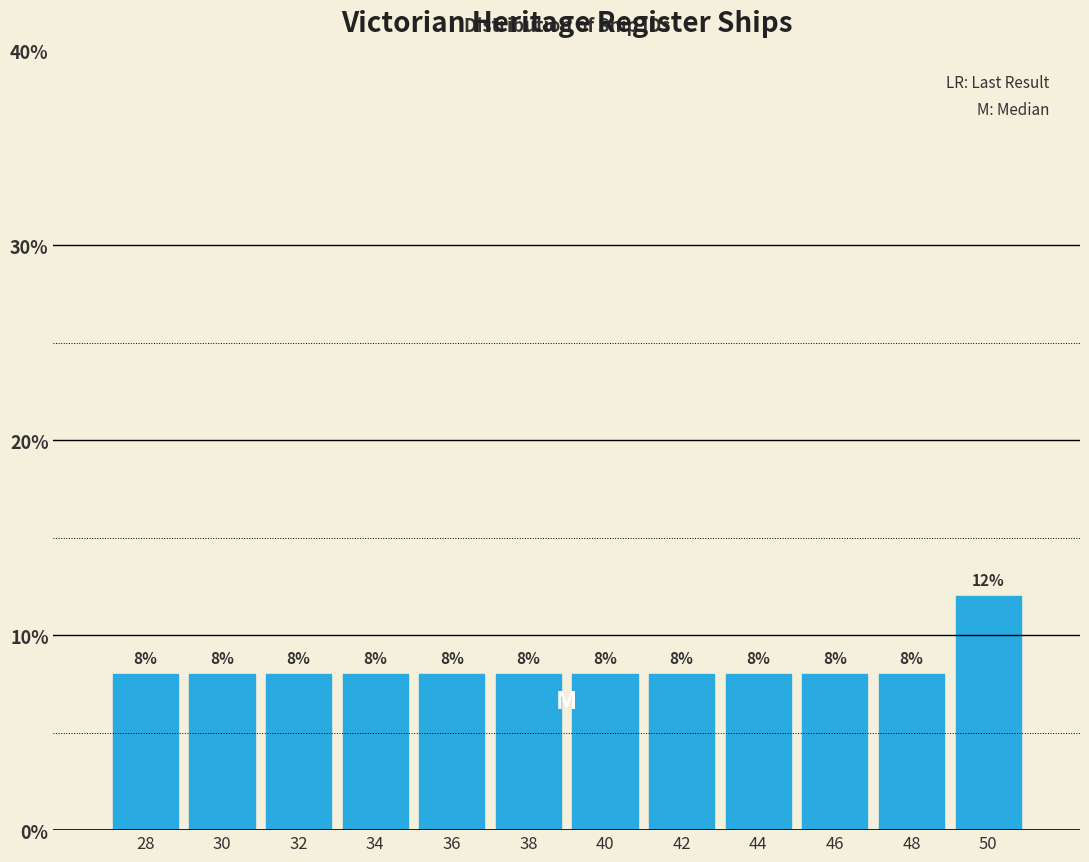

Over which range of the x-axis is the bar tallest?

49 to 51